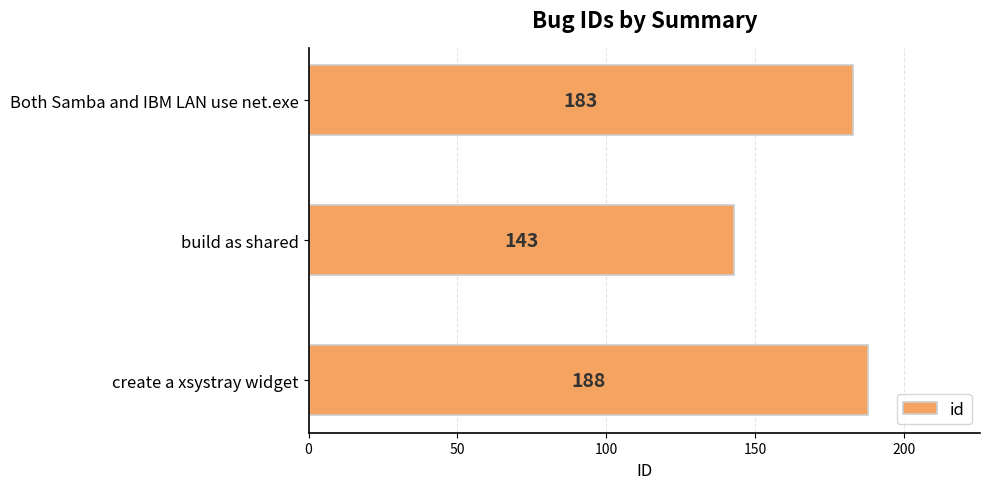

Where is the data nearest to the value 165?

Both Samba and IBM LAN use net.exe